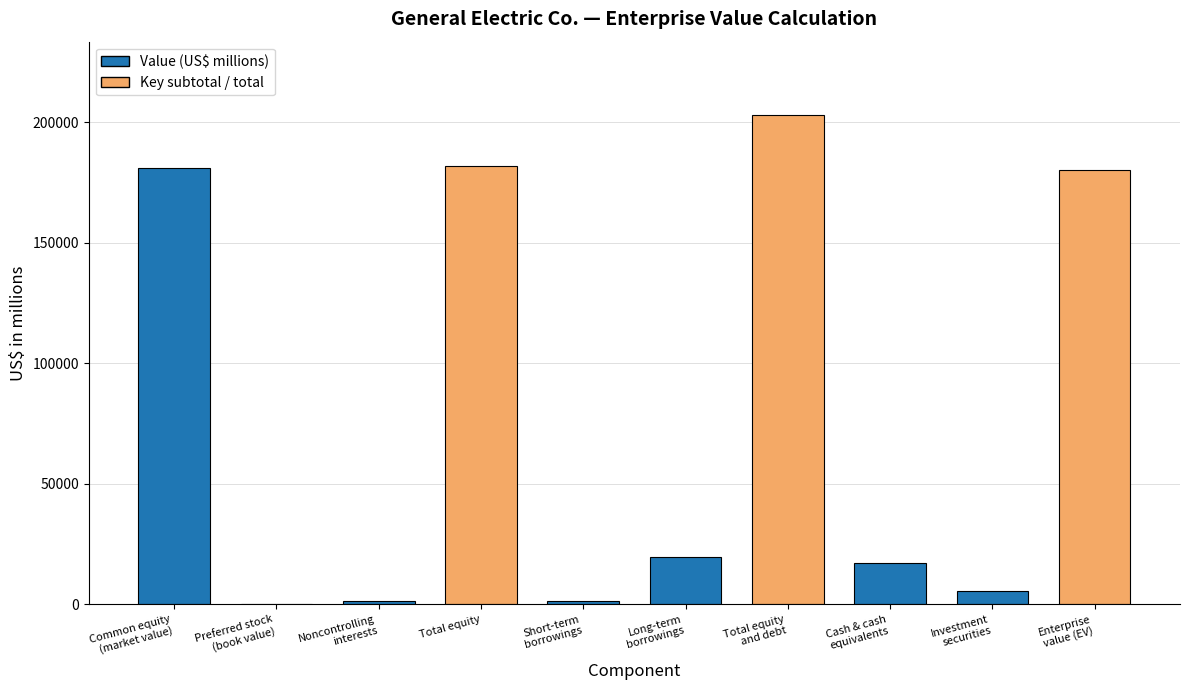

What is the sum of all values?

790748